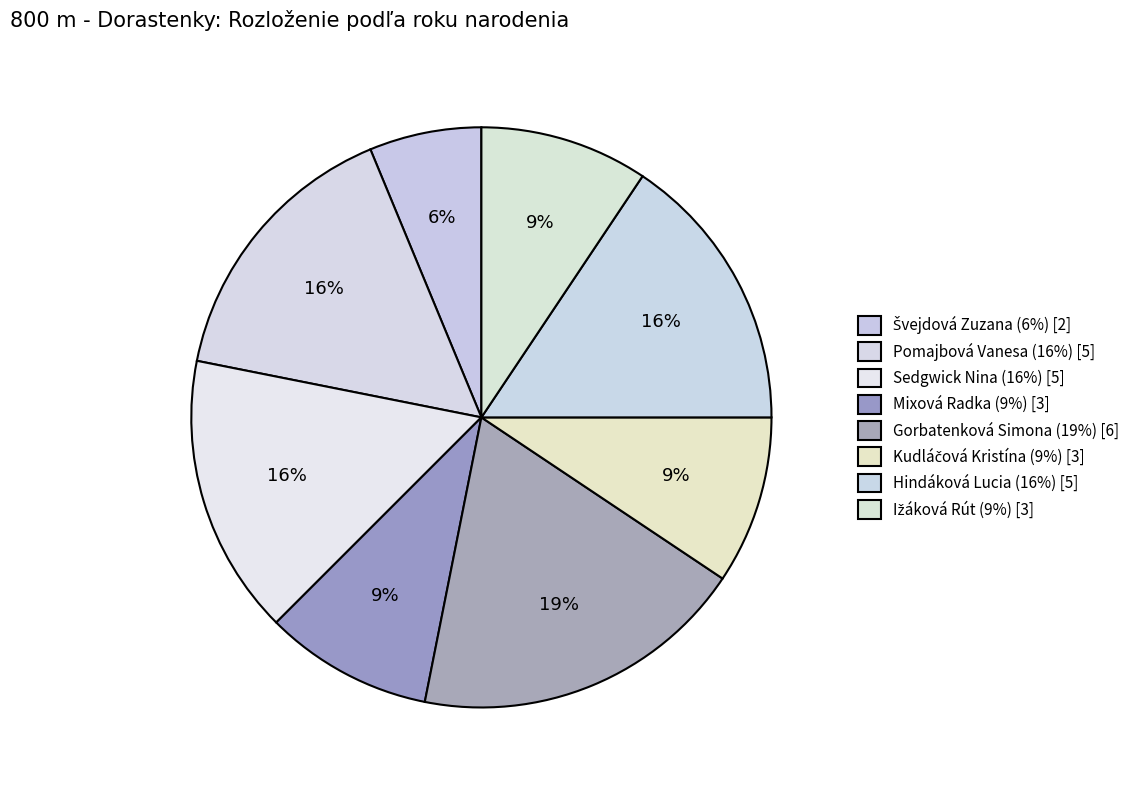

To the nearest percent, what percentage of the pie is Hindáková Lucia?

16%